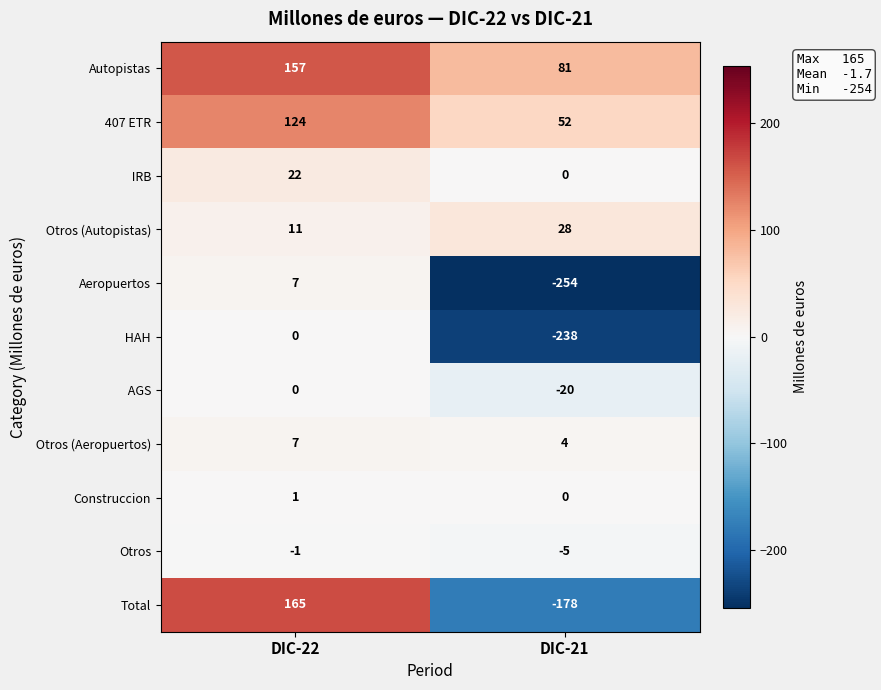

List the labels in order of Aeropuertos value, smallest first.

DIC-21, DIC-22